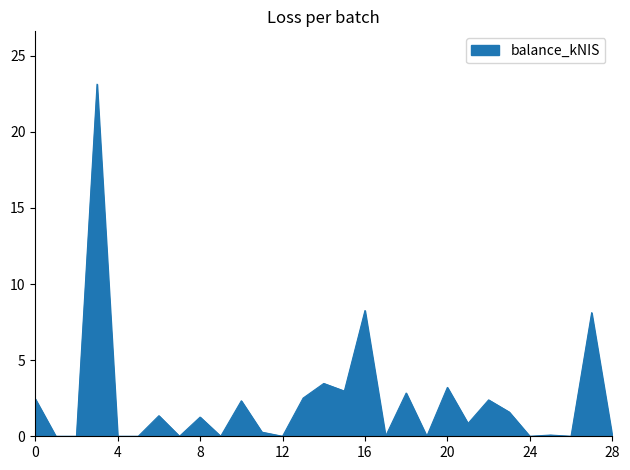

What is the difference between the maximum and minimum values?

23.1